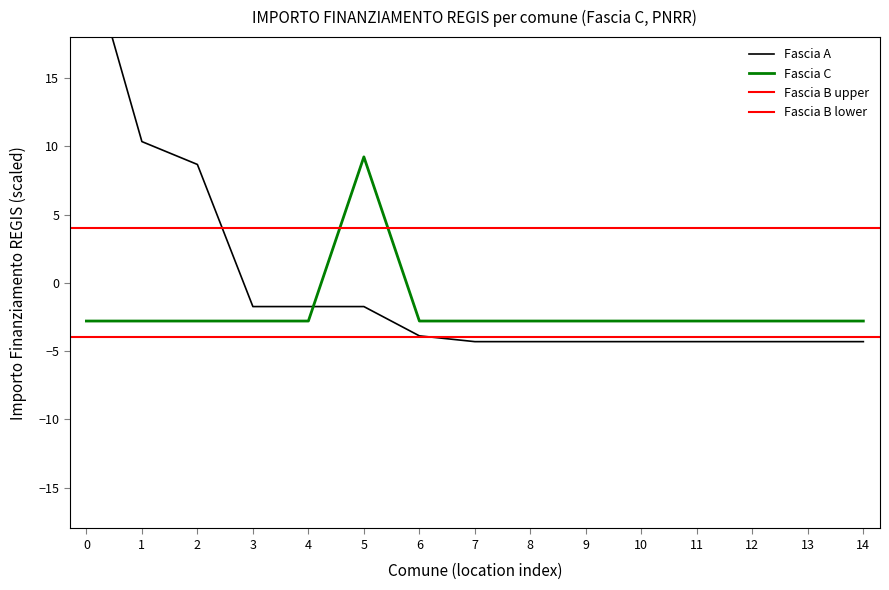

What is the maximum value for Fascia C?

9.2